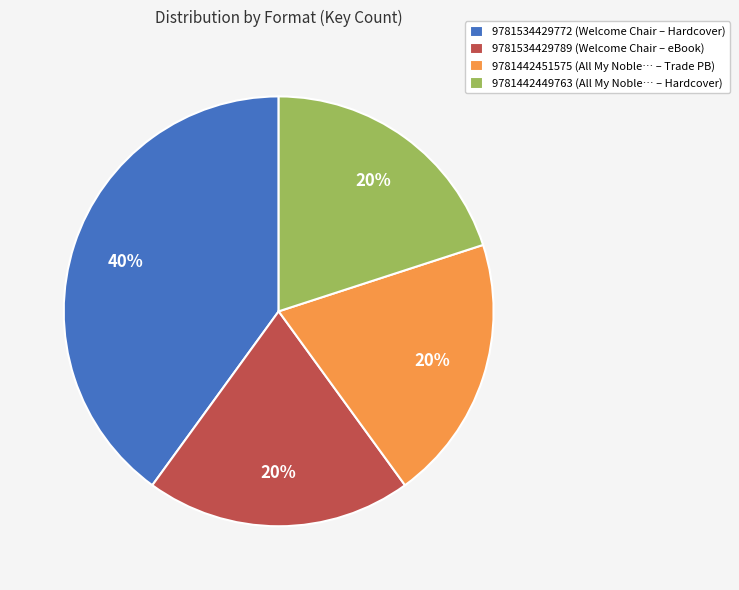

Count the number of slices in the pie.

4